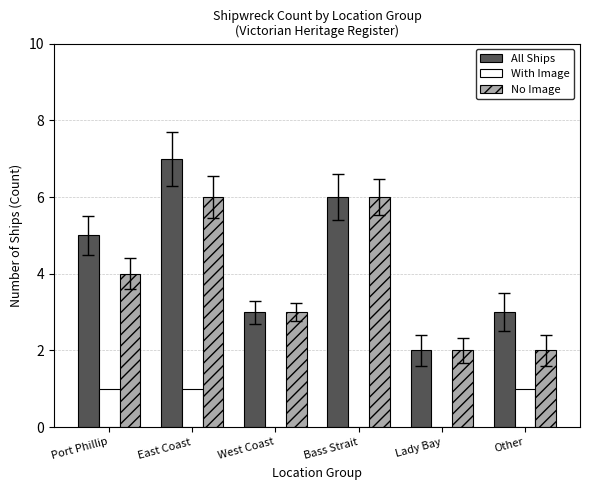

What is the maximum value for No Image?

6